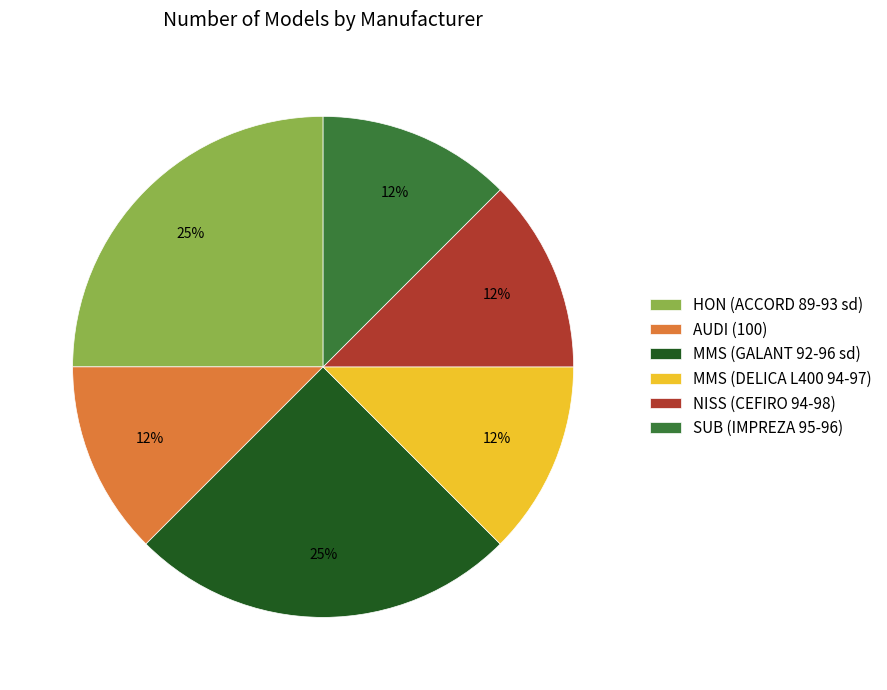

How many segments does this pie chart have?

6